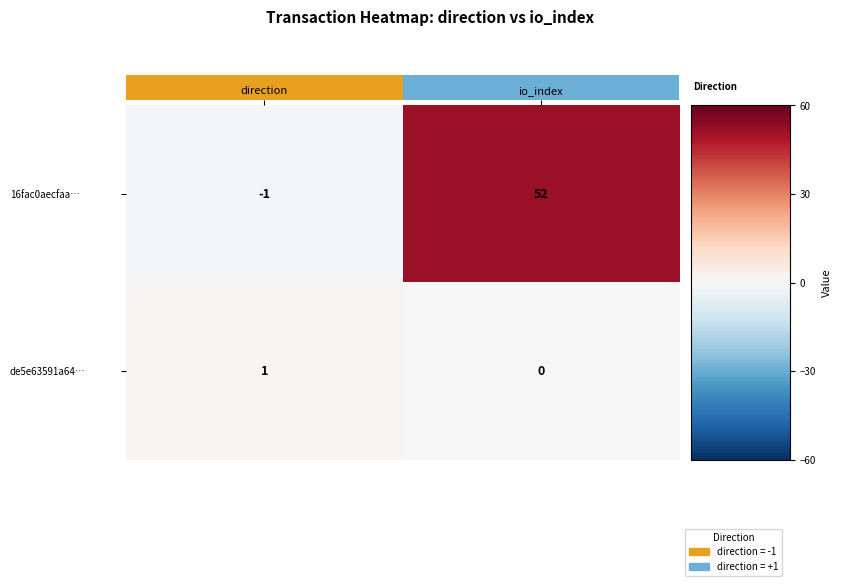

The value of de5e63591a64… at direction is 1. True or false?

True